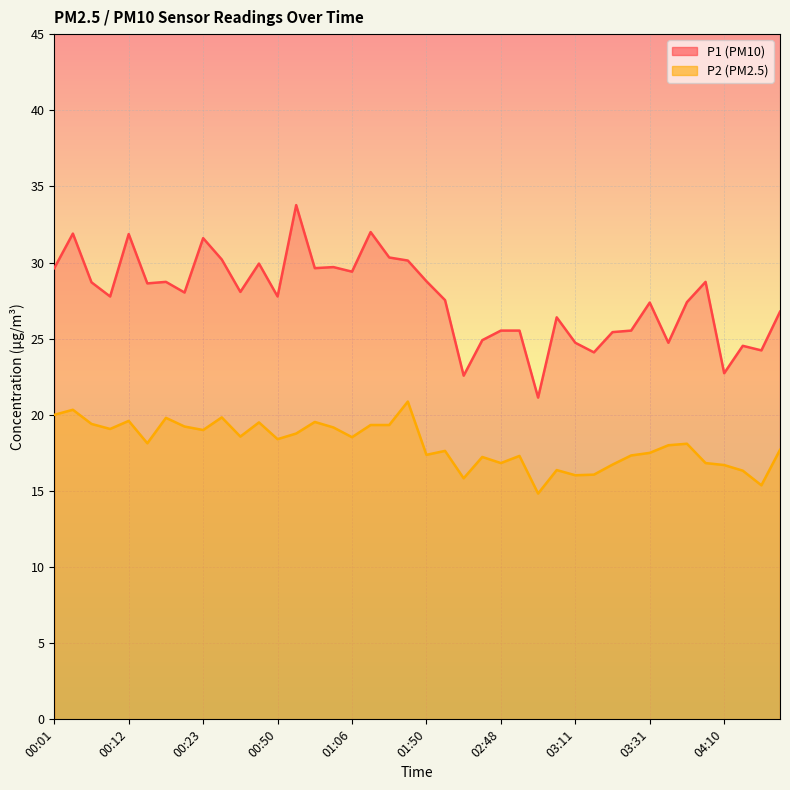

Does the chart display data point markers on the line(s)?

No